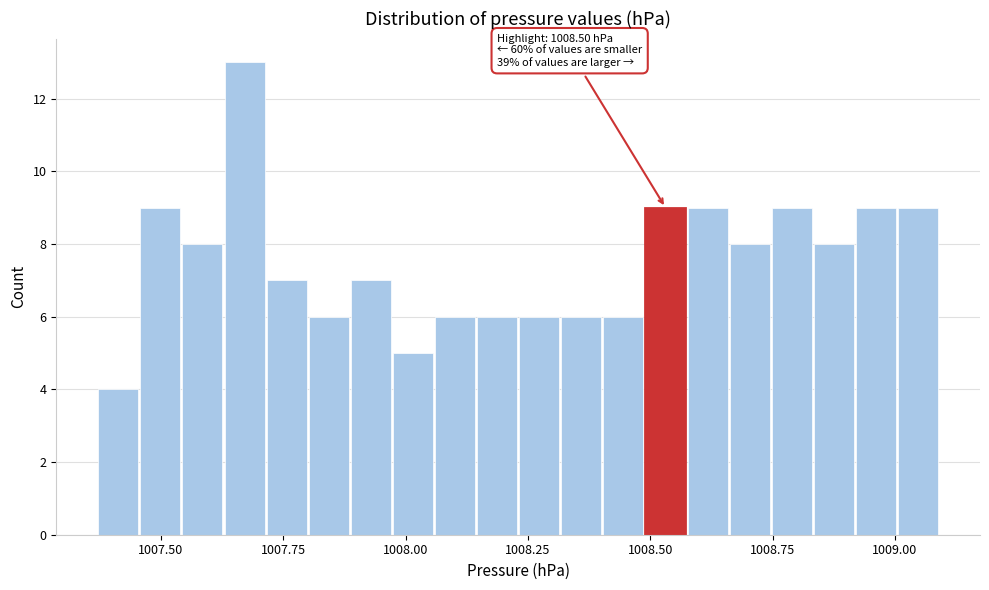

Around what value on the x-axis is the tallest bar? Give the approximate position of its centre, as read against the axis.

1007.65